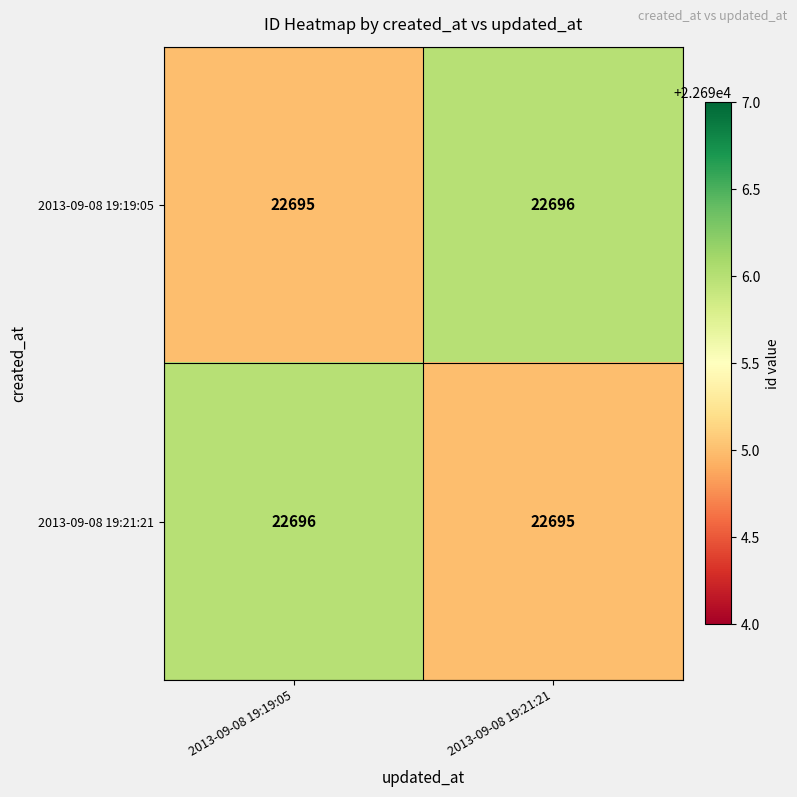

Rank the series at 2013-09-08 19:19:05 from highest to lowest value.

2013-09-08 19:21:21, 2013-09-08 19:19:05